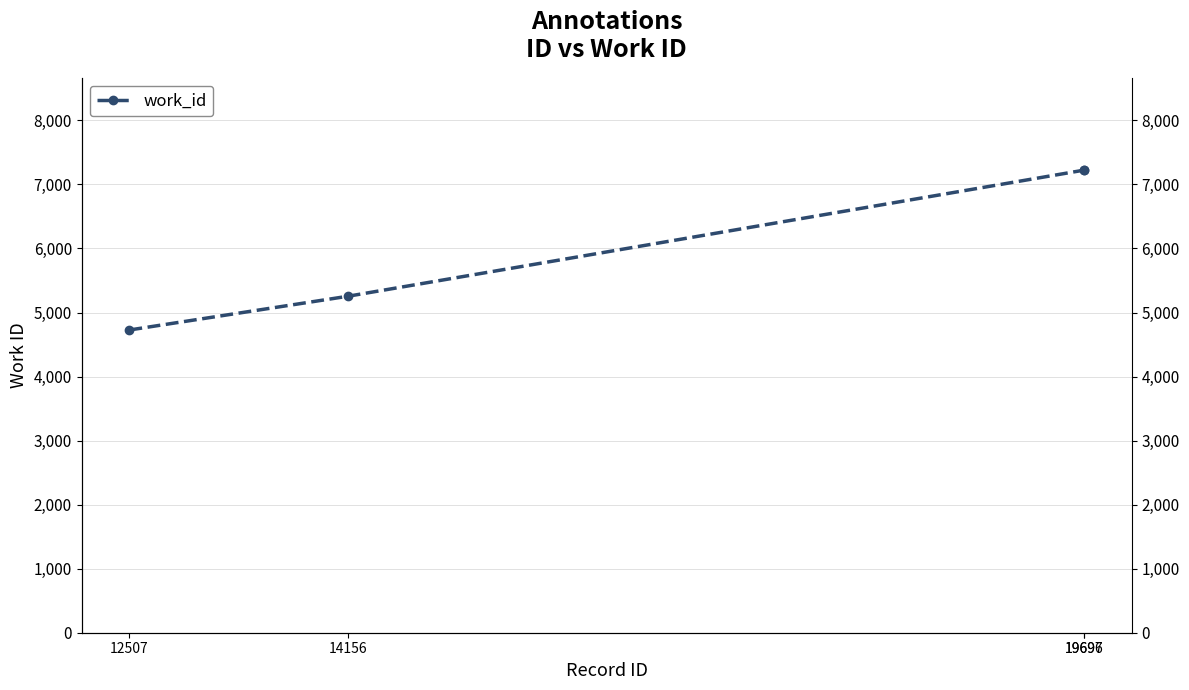

At which label is the value closest to 5975?

14156